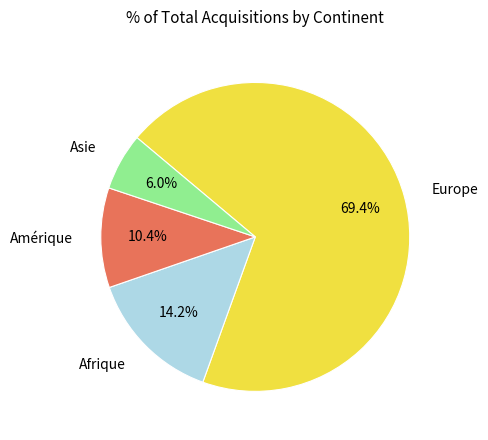

Is there a majority slice in this chart?

Yes